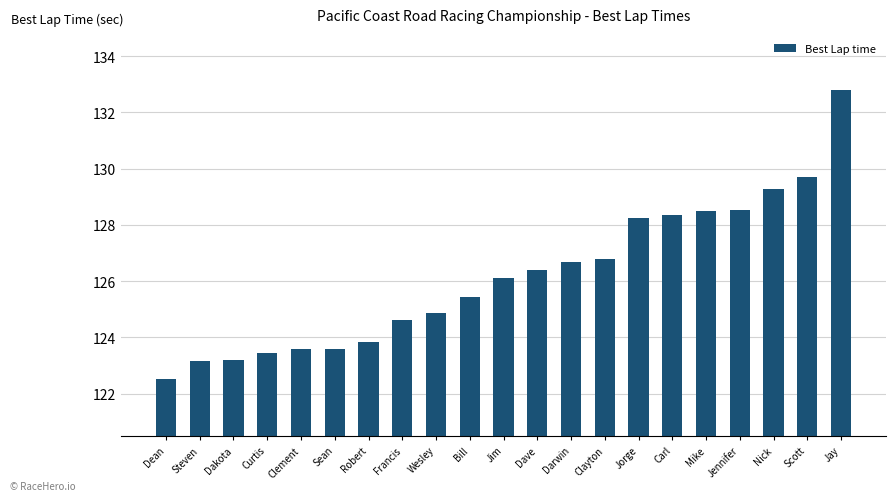

Reading left to right, extract all data points from this chart.

Dean=122.5	Steven=123.2	Dakota=123.2	Curtis=123.4	Clement=123.6	Sean=123.6	Robert=123.8	Francis=124.6	Wesley=124.9	Bill=125.4	Jim=126.1	Dave=126.4	Darwin=126.7	Clayton=126.8	Jorge=128.2	Carl=128.4	Mike=128.5	Jennifer=128.5	Nick=129.3	Scott=129.7	Jay=132.8